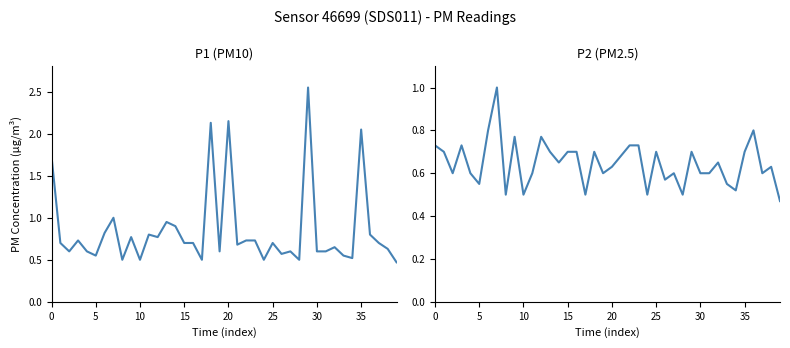

What is the label of the 8th point from the right?

32